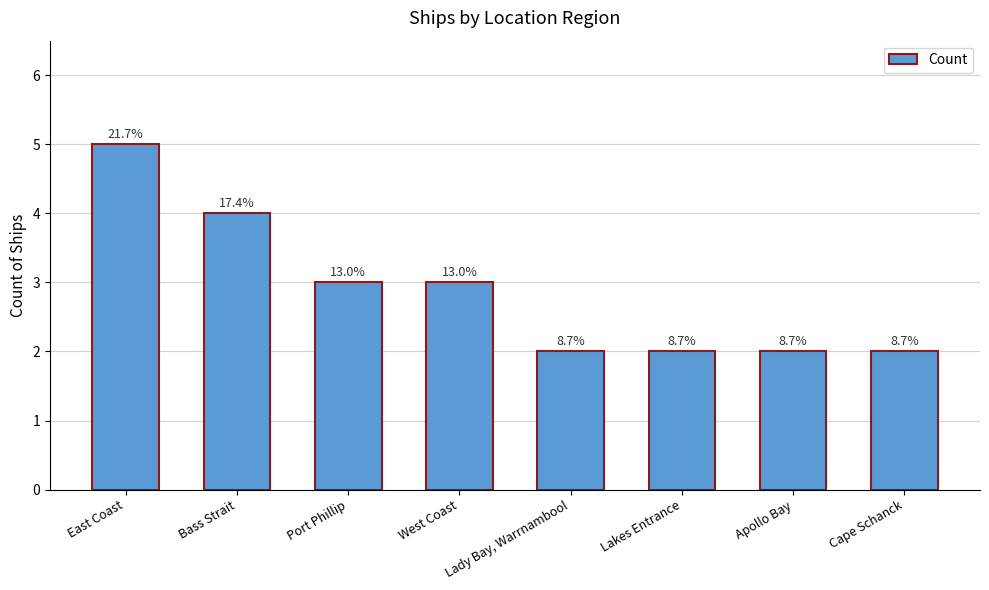

Does the chart contain any negative values?

No